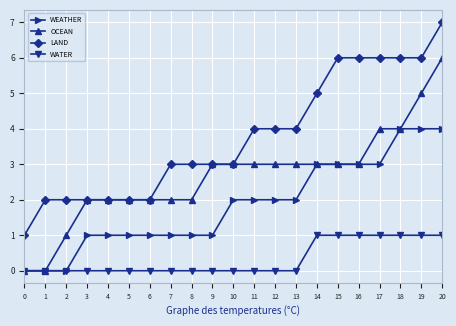

The WATER series shows 0 at 8. True or false?

True